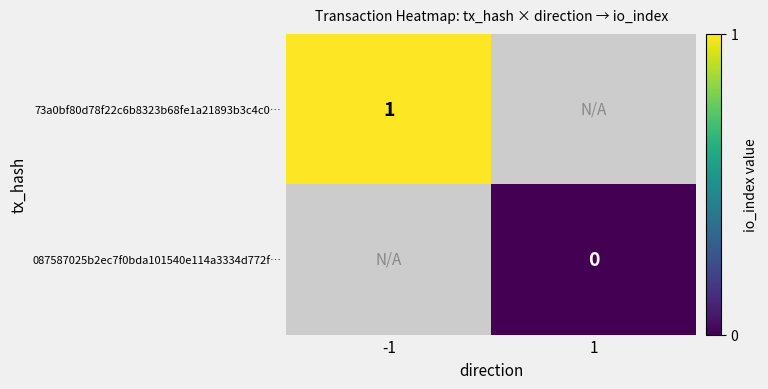

The 73a0bf80d78f22c6b8323b68fe1a21893b3c4c0… series shows 1 at -1. True or false?

True